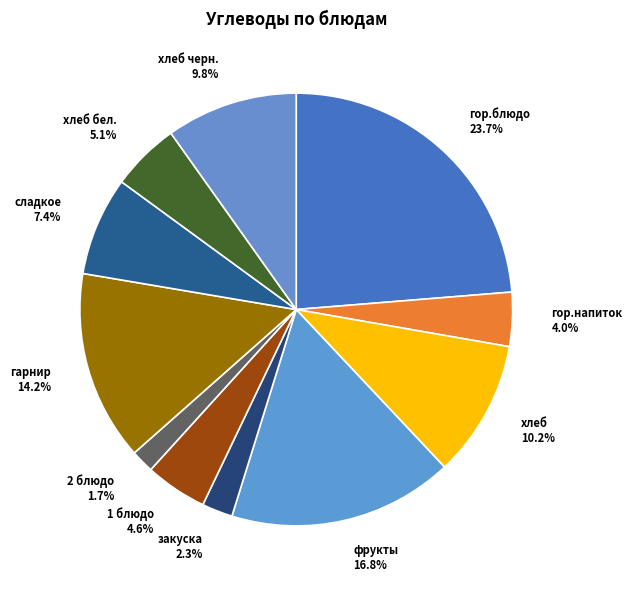

Count the number of slices in the pie.

11